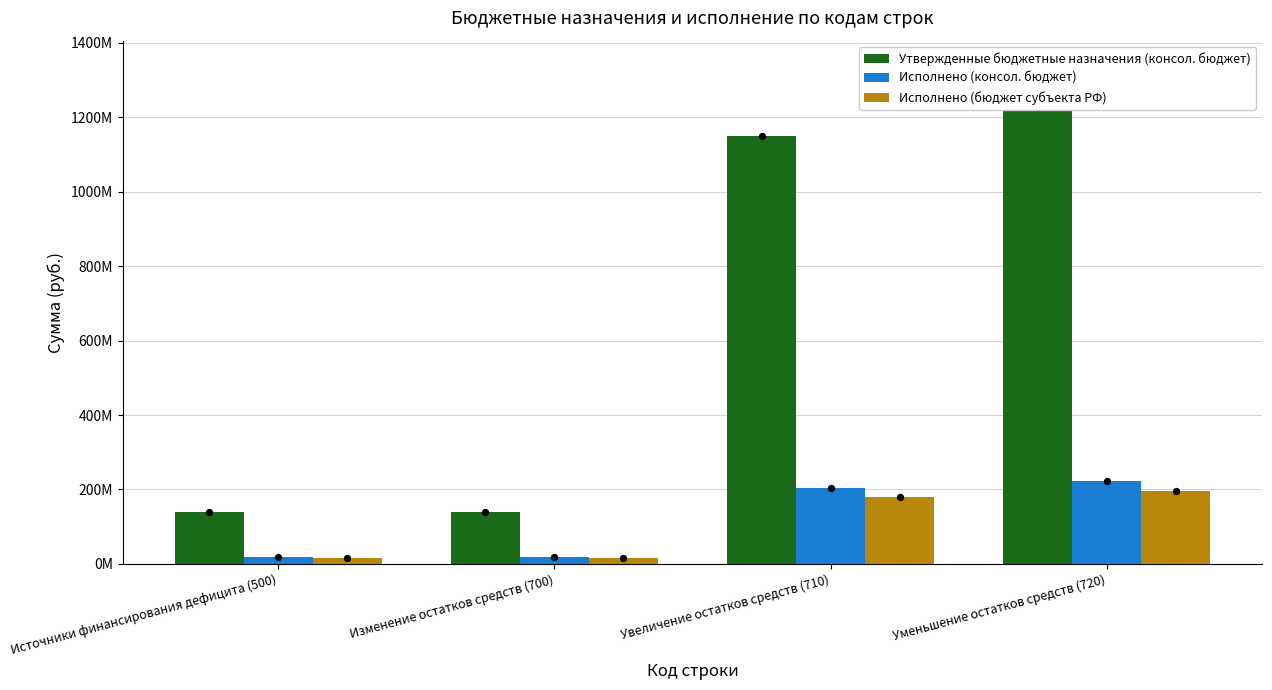

At which category is the sum across all series the highest?

Уменьшение остатков средств (720)